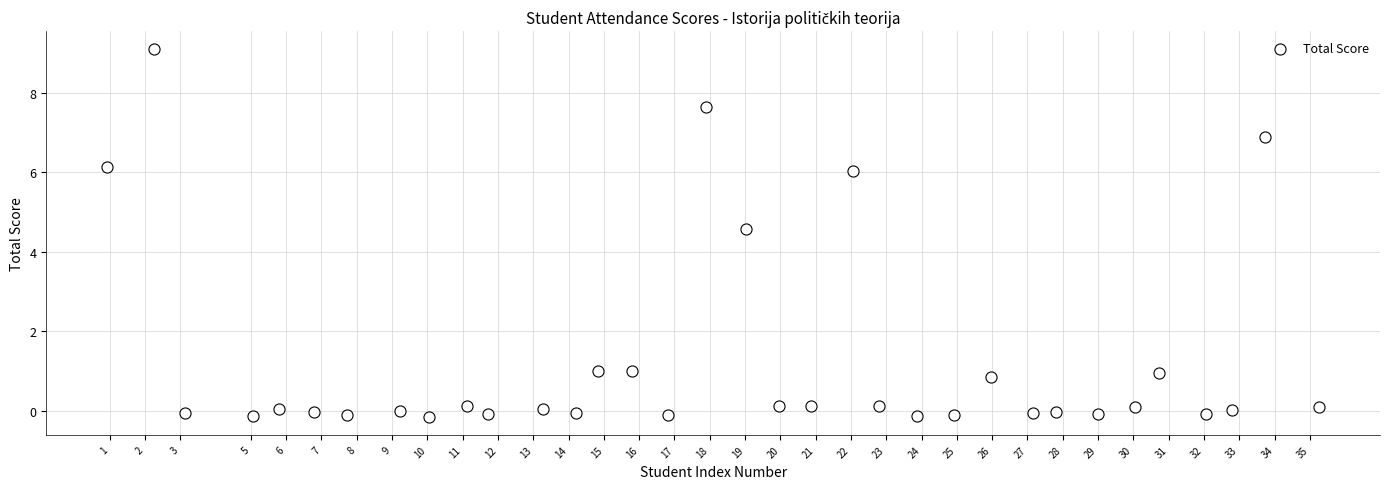

What Y value in the scatter plot is closest to 4?

4.6